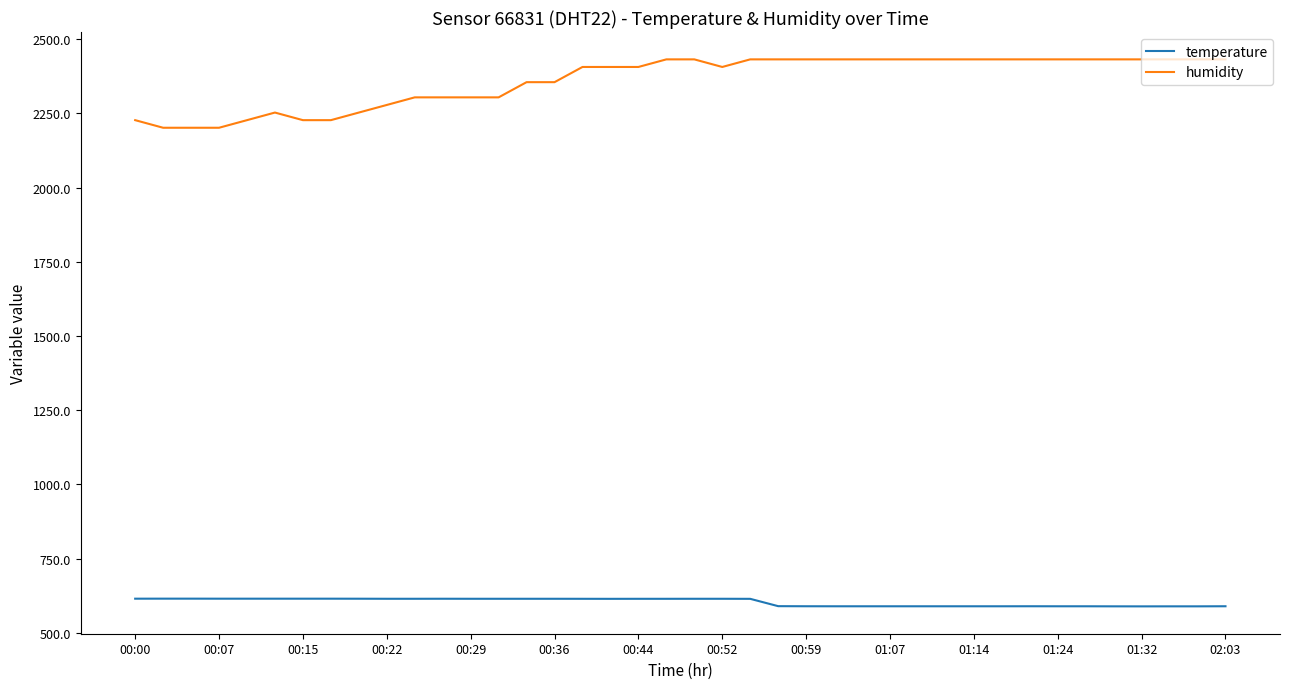

What is the smallest value displayed?

589.0